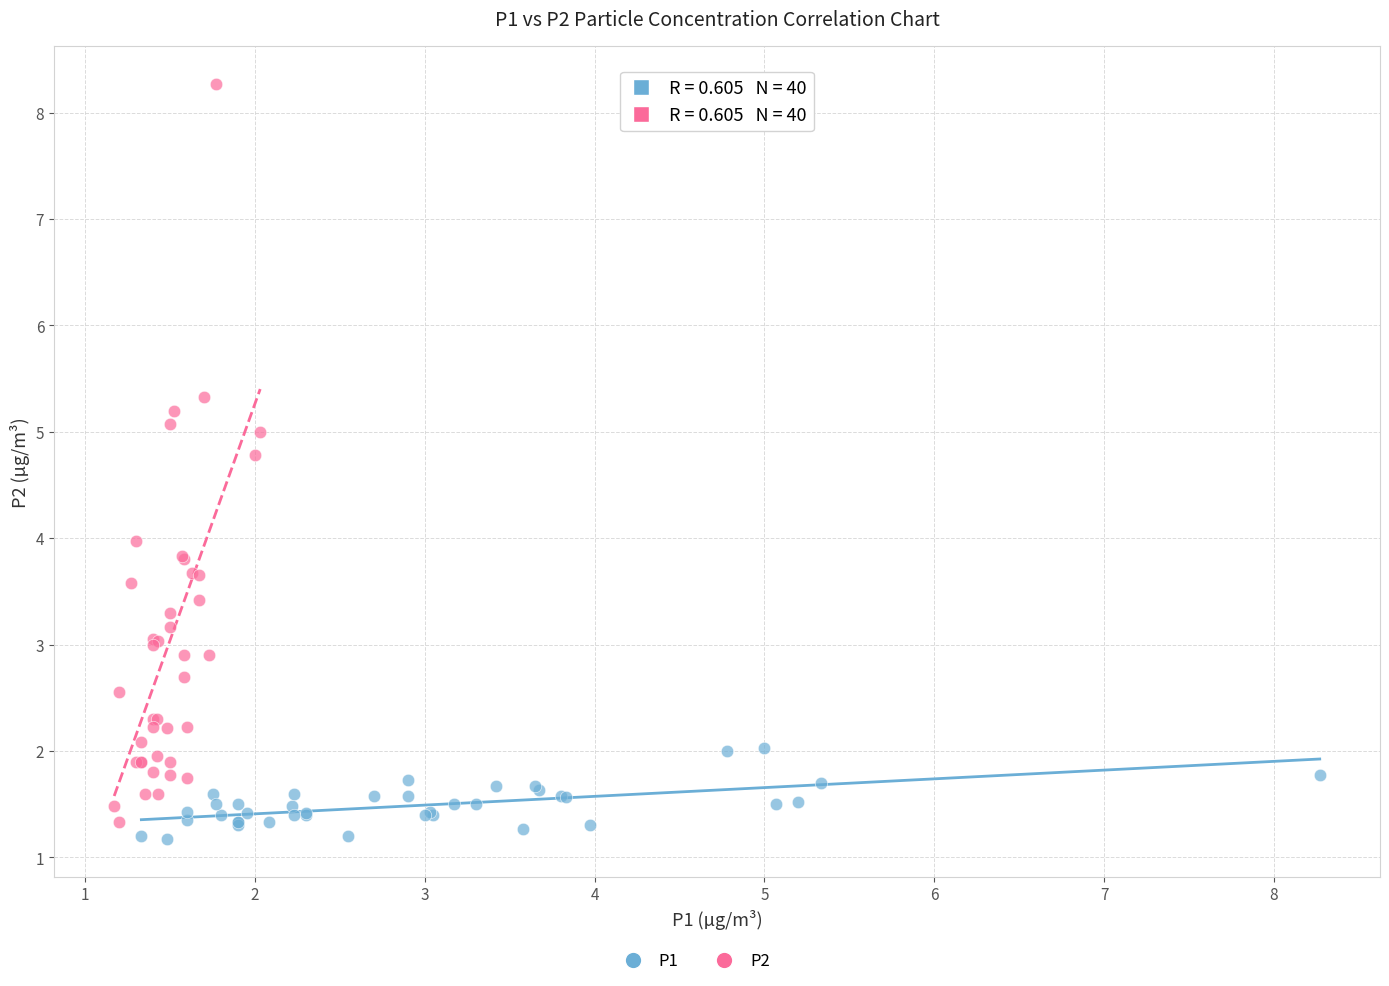

Which series reaches the maximum Y coordinate?

P2